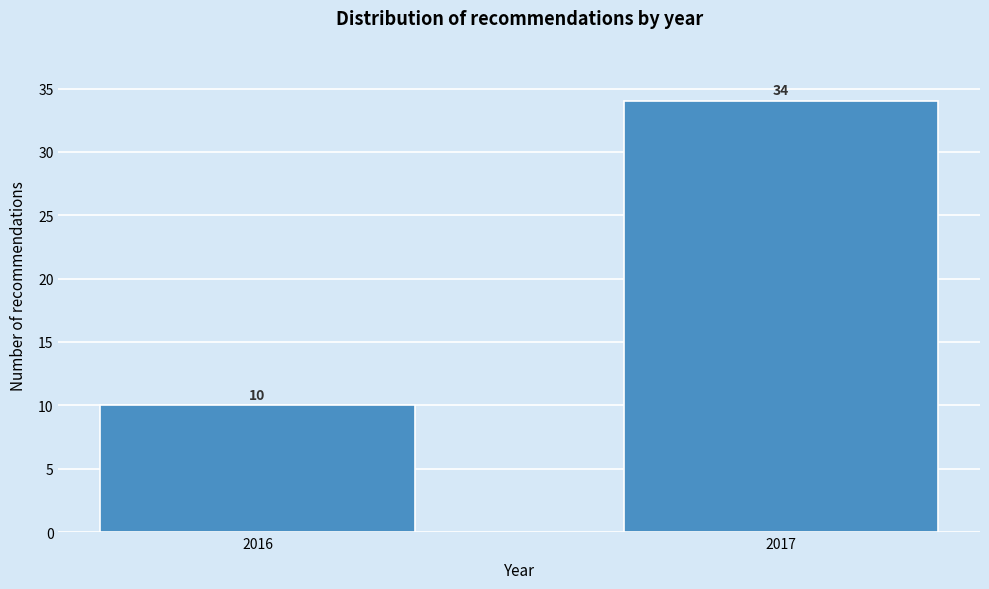

Reading left to right, extract all data points from this chart.

2016=10	2017=34